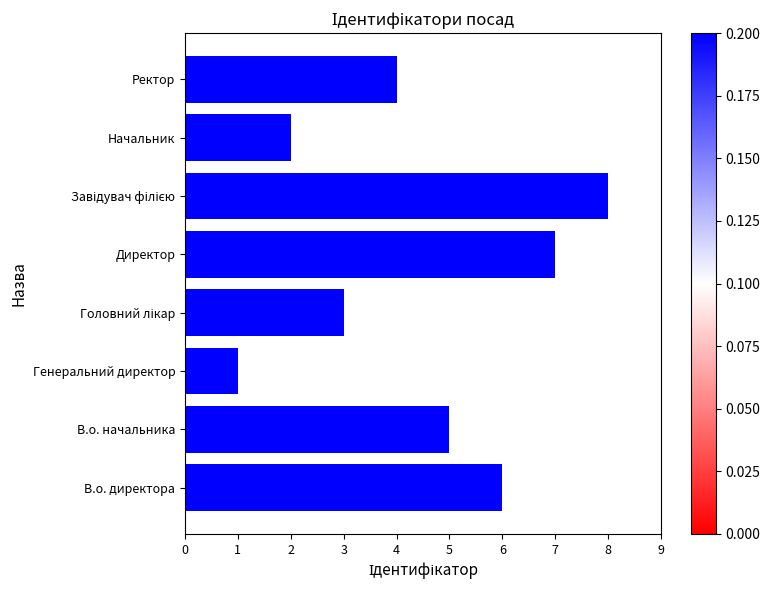

True or false: the data shows 2 at Генеральний директор.

False